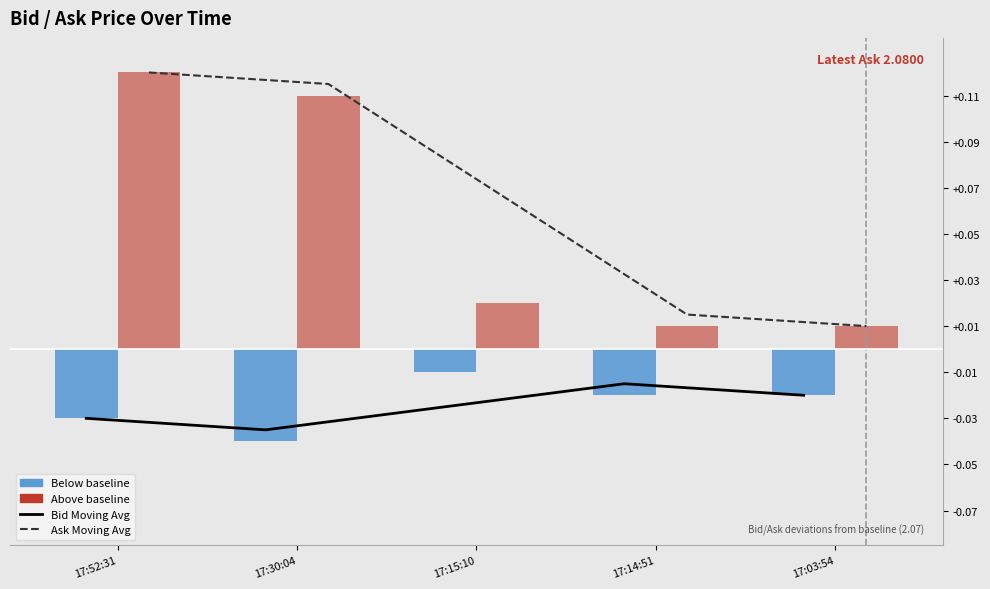

What position from the right is 17:14:51?

2